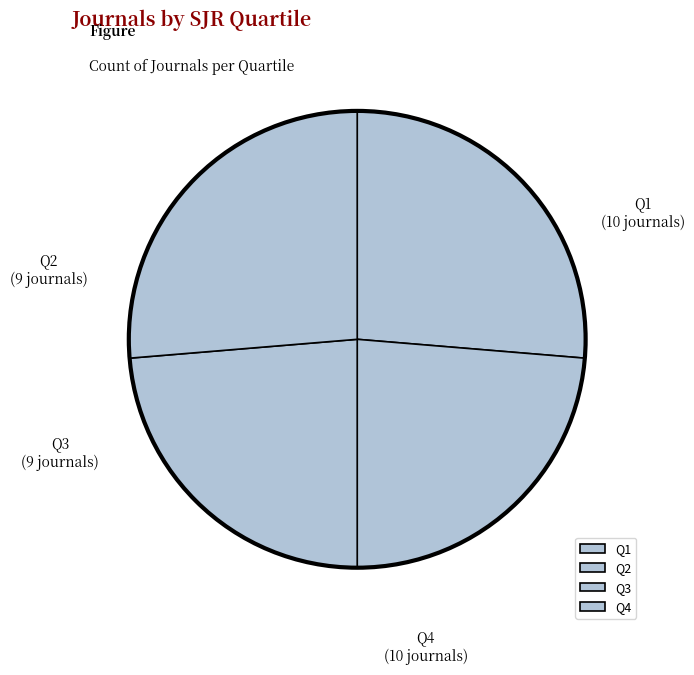

Is there any slice that represents more than half of the pie?

No